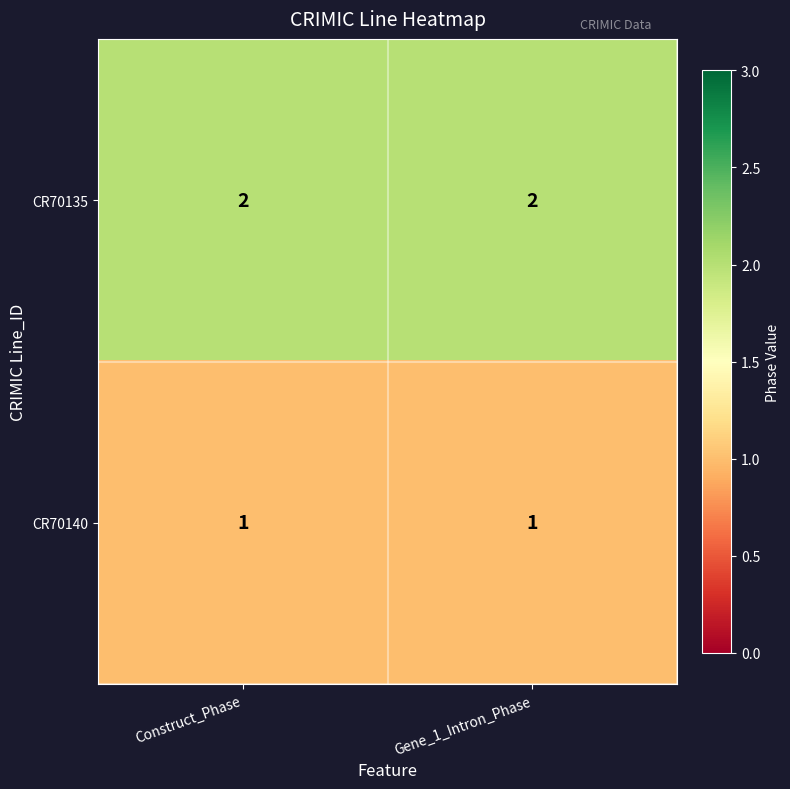

Reading right to left, extract all data points from this chart.

CR70135: 2	2
CR70140: 1	1